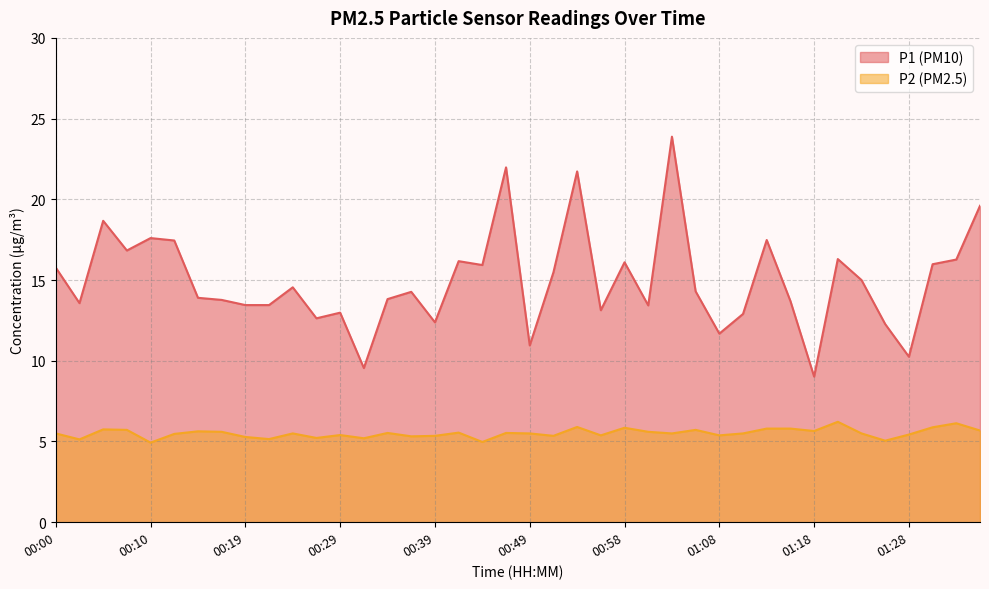

What is the label of the 37th point from the right?

00:07